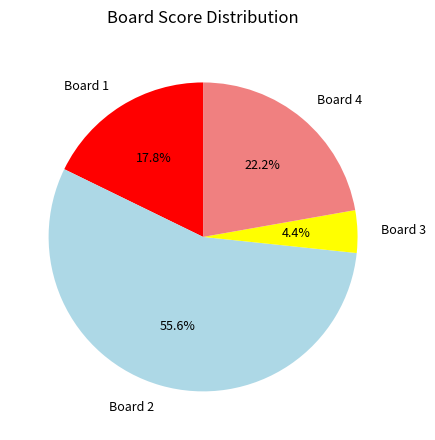

Rank the categories by value from lowest to highest.

Board 3, Board 1, Board 4, Board 2